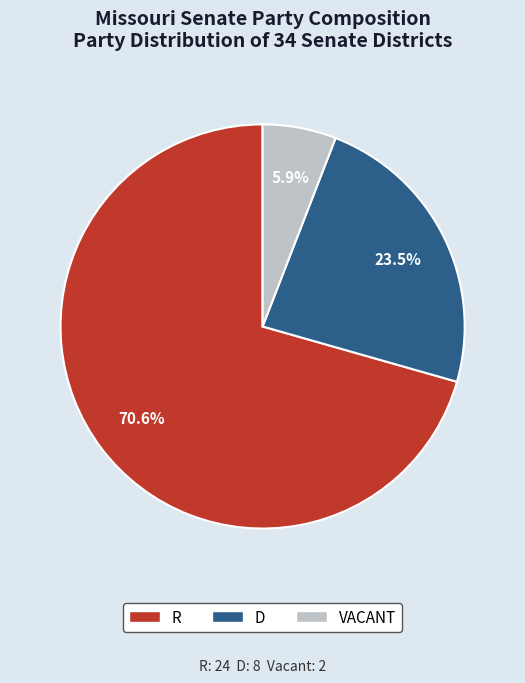

How many segments does this pie chart have?

3